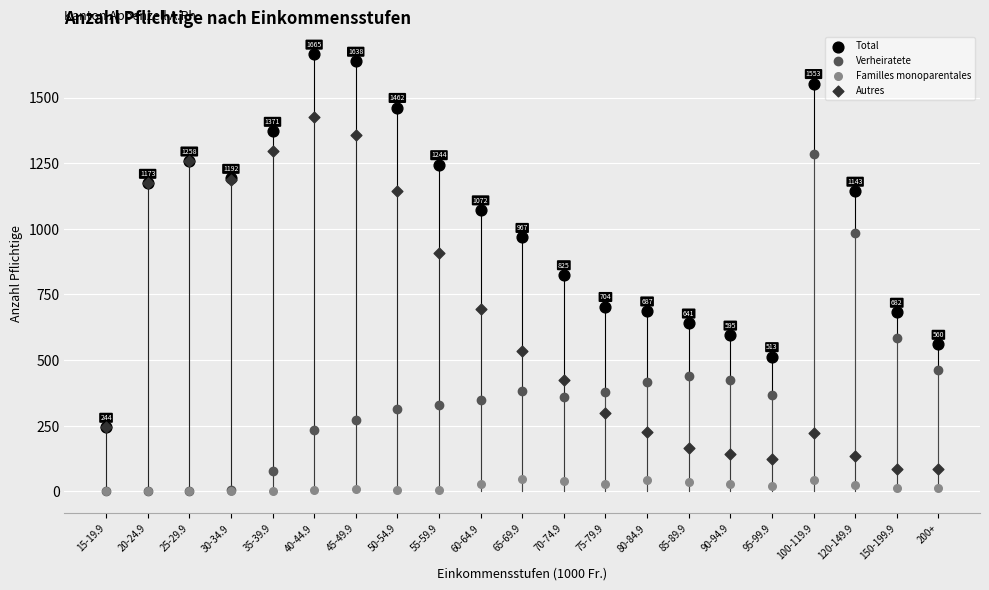

What are all the series names shown in the legend?

Total, Verheiratete, Familles monoparentales, Autres